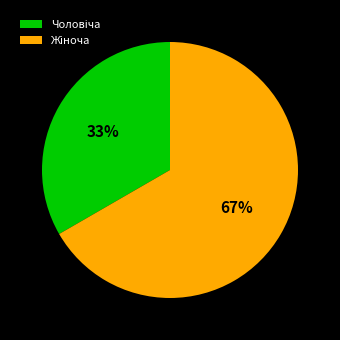

How many slices are in this pie chart?

2